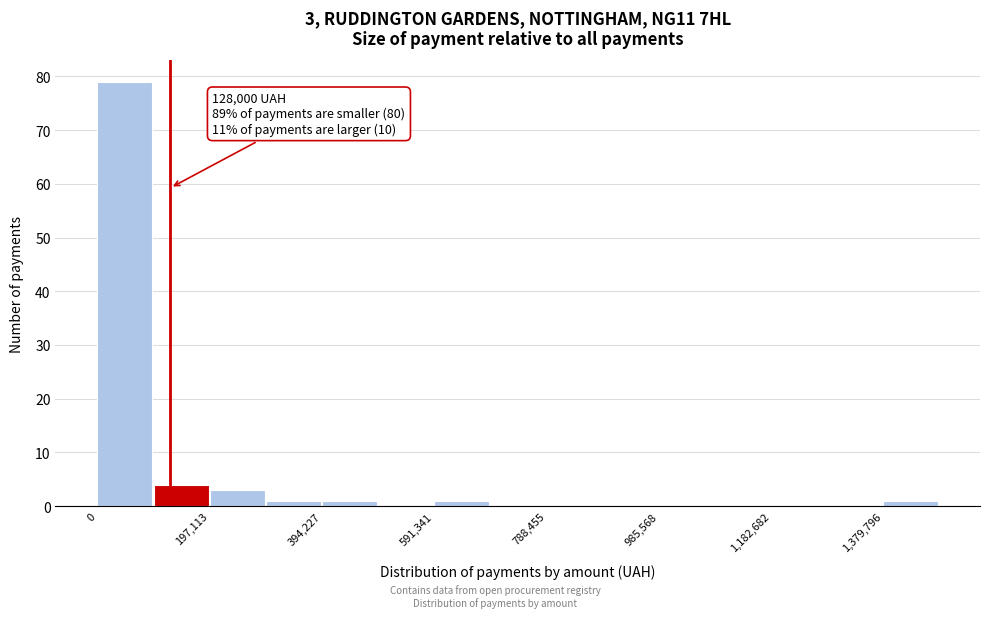

Over which range of the x-axis is the bar tallest?

0 to 100000